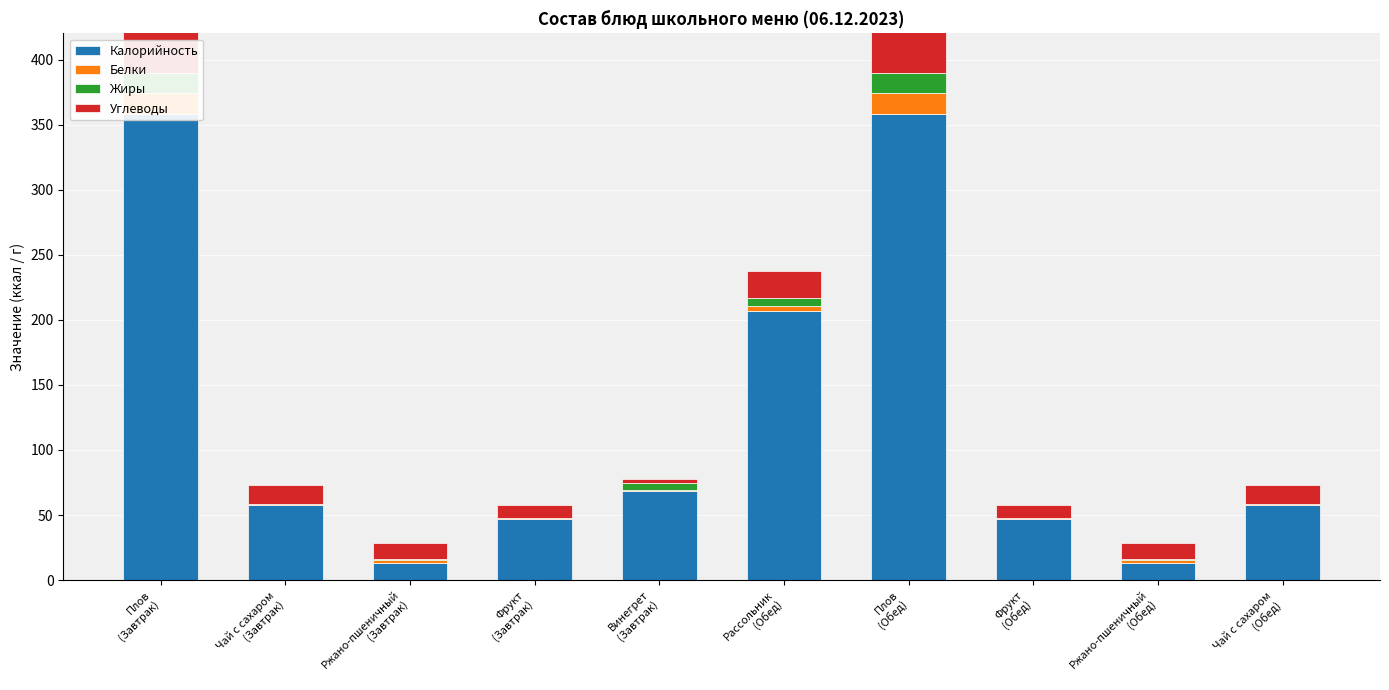

How many values in the Калорийность series are below 58?

4